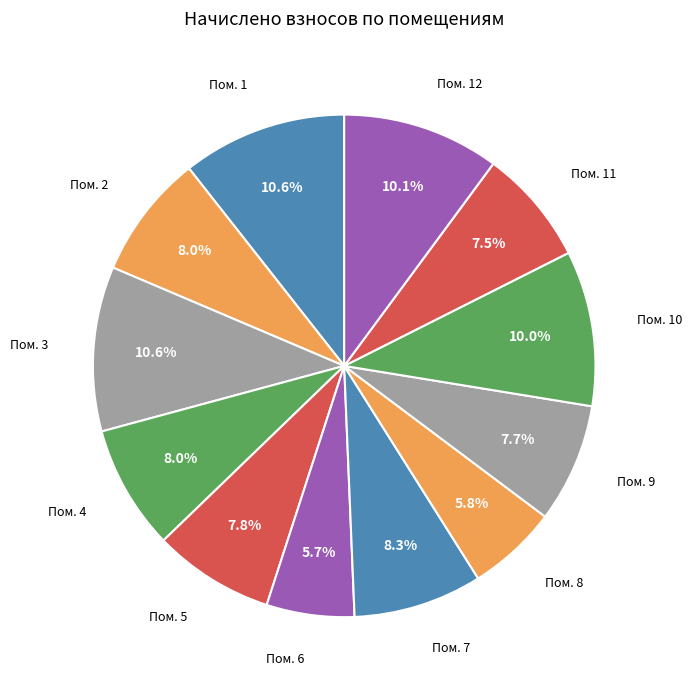

Between Пом. 2 and Пом. 6, which is larger?

Пом. 2